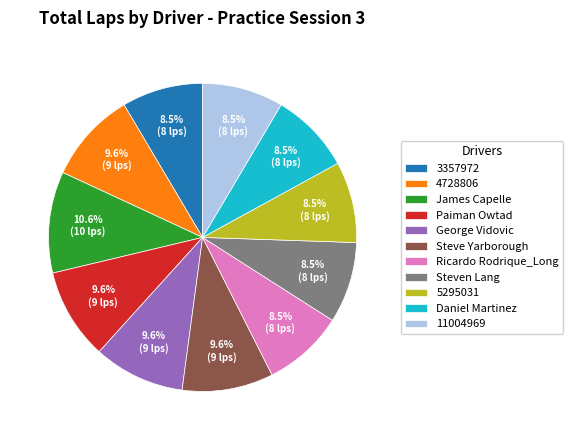

Is there a majority slice in this chart?

No